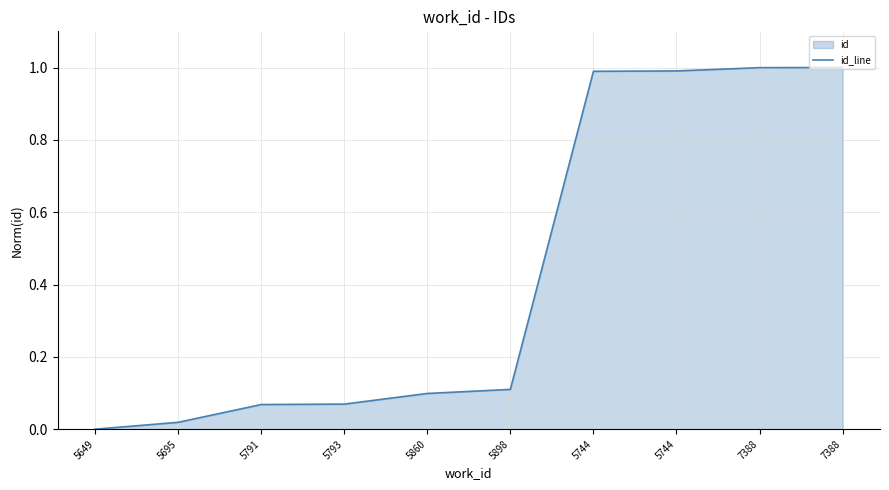

The value at 5744 is 0.5. True or false?

False